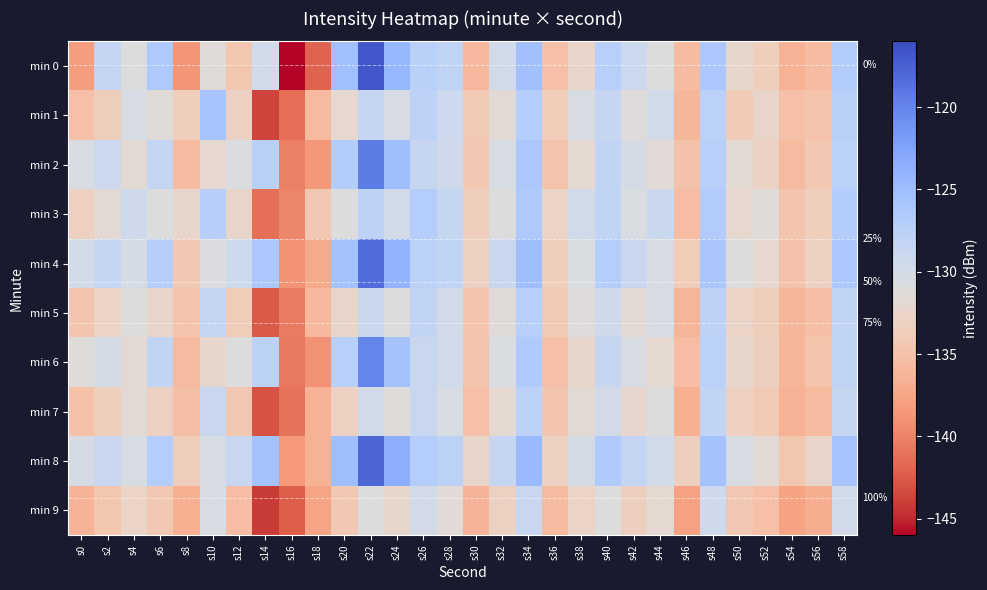

At which category is the sum across all series the highest?

s22